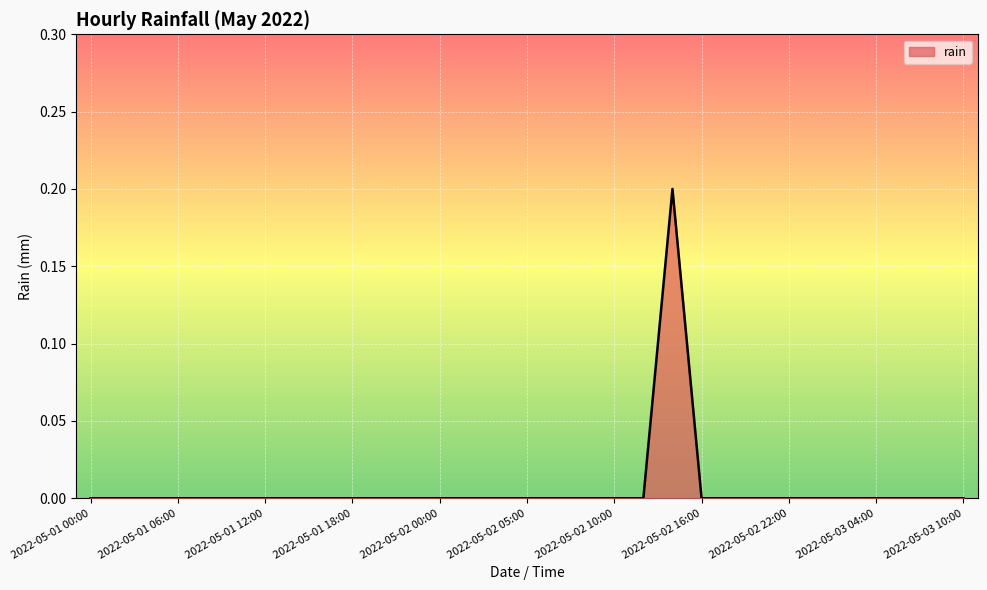

Does the chart display data point markers on the line(s)?

No